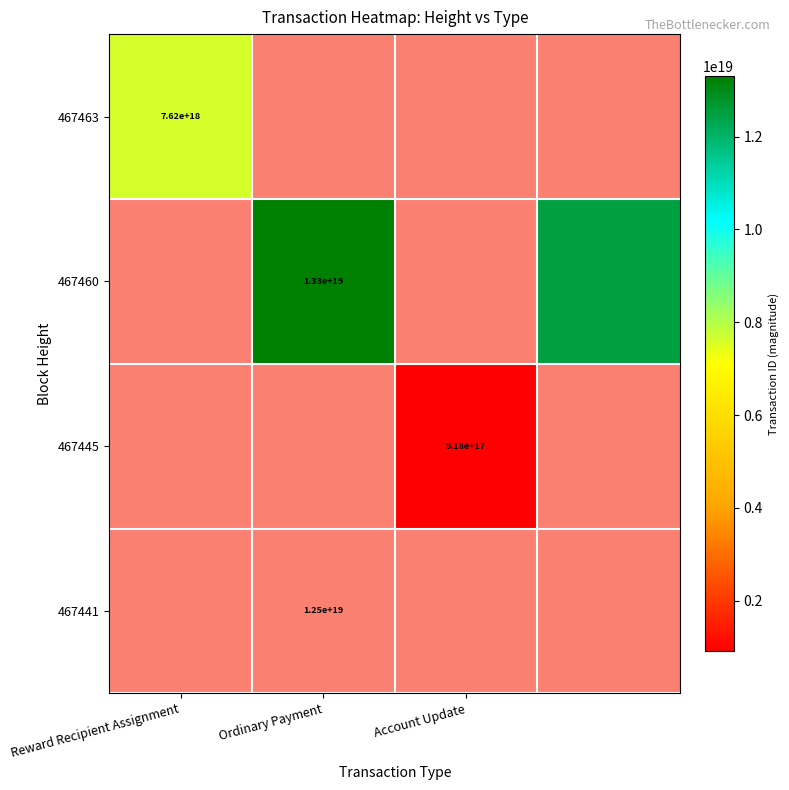

Is it true that 467460 equals 13300000000000000000 at Ordinary Payment?

True